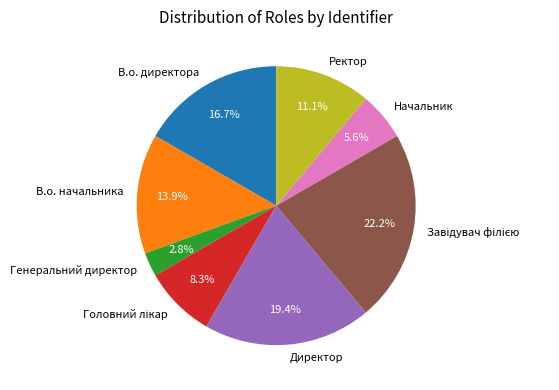

What percentage is the Ректор slice, to the nearest percent?

11%